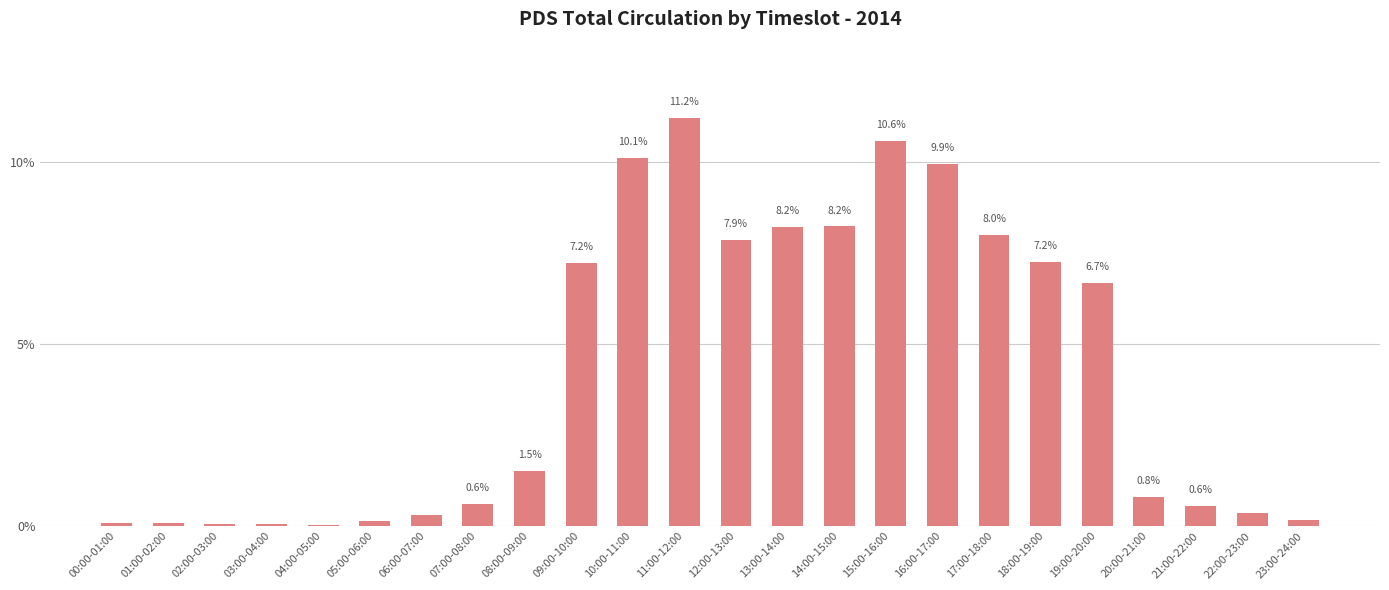

At which label is the value closest to 5?

19:00-20:00